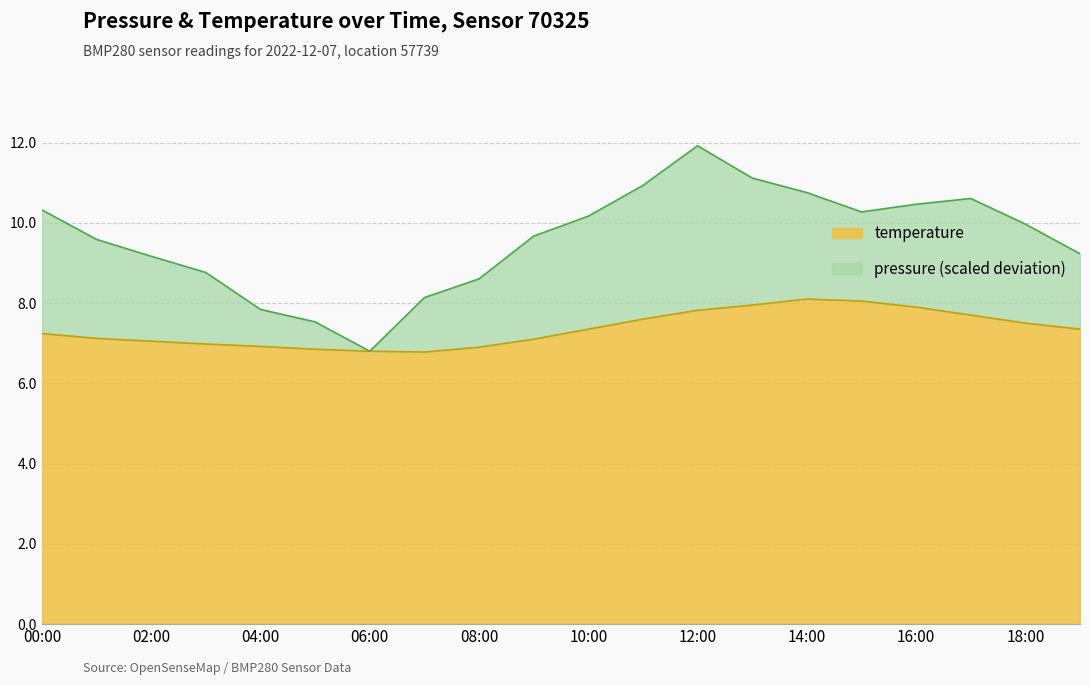

Is it true that the value at 00:00 is 10.8?

False